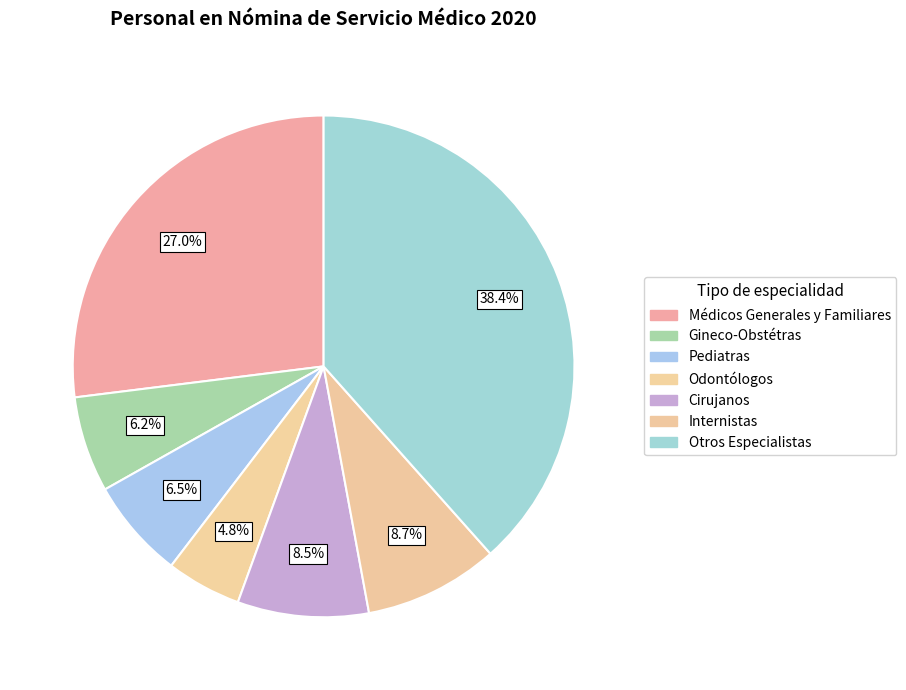

To the nearest percent, what portion does Pediatras represent?

6%